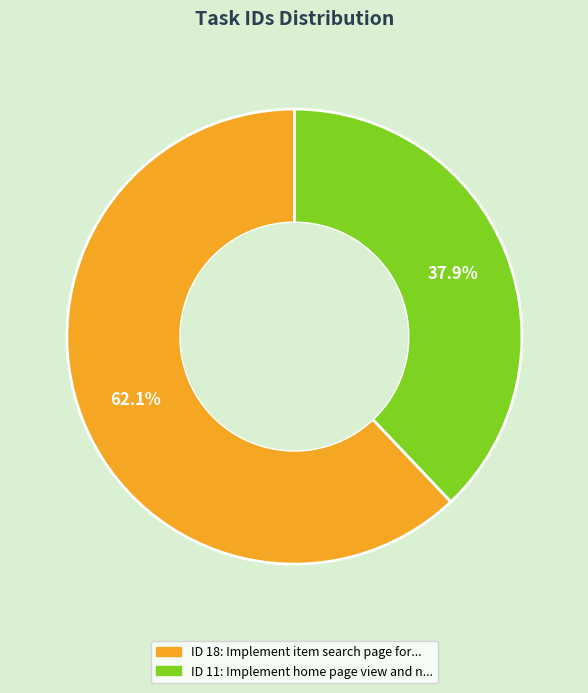

Is there a majority slice in this chart?

Yes